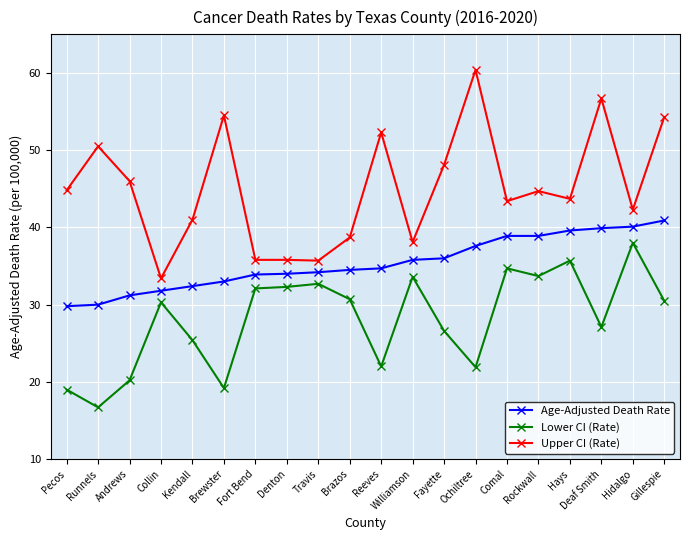

What position from the left is Brewster?

6